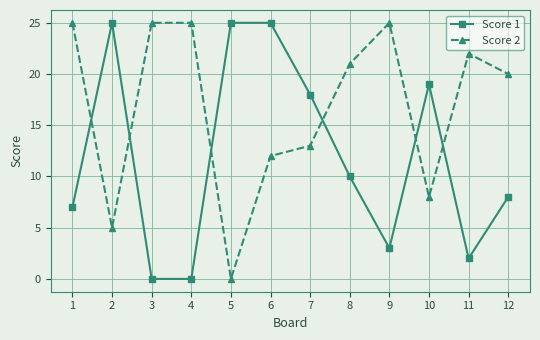

List the series in order of their overall mean, lowest first.

Score 1, Score 2